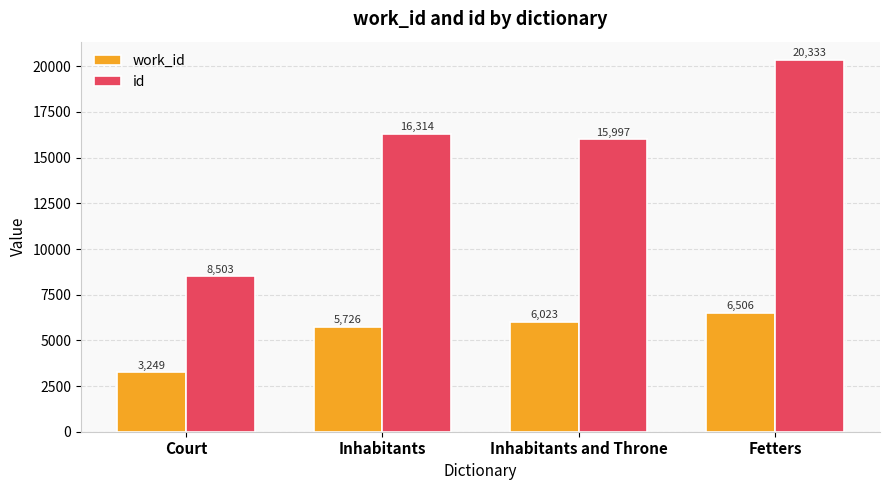

What is the maximum value for id?

20333